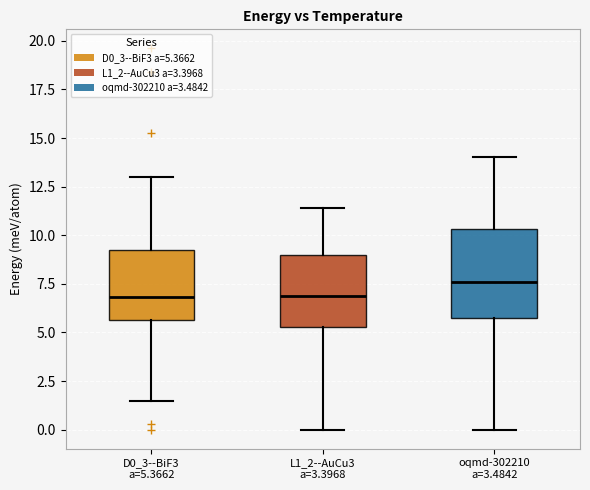

Reading left to right, transcribe this box plot: for each box, give where its median line is, the range the box spans, and where its two whiskers end, as read against the y-axis. The values are not printed on the chart, so give them approximately, as read against the axis.

D0_3--BiF3 a=5.3662: median 7.0, box 5.5 to 9.0, whiskers 1.5 to 13.0
L1_2--AuCu3 a=3.3968: median 7.0, box 5.5 to 9.0, whiskers 0.0 to 11.5
oqmd-302210 a=3.4842: median 7.5, box 5.5 to 10.5, whiskers 0.0 to 14.0